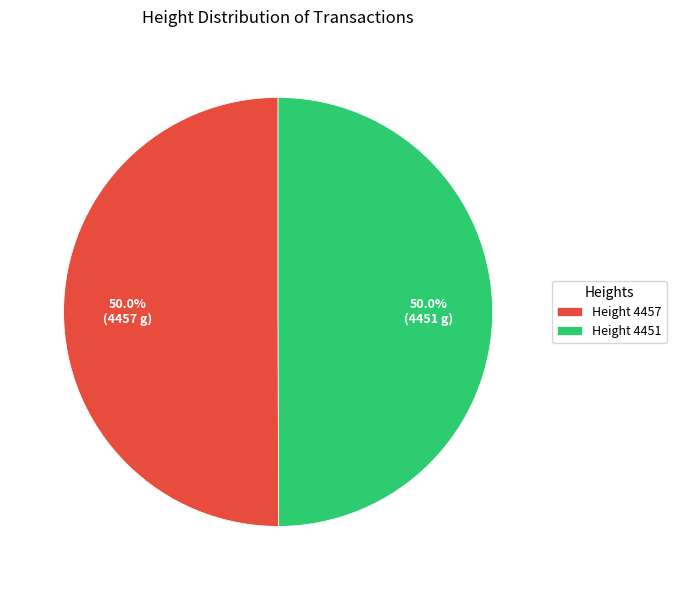

Combined, do Height 4451 and Height 4457 account for over 50%?

Yes